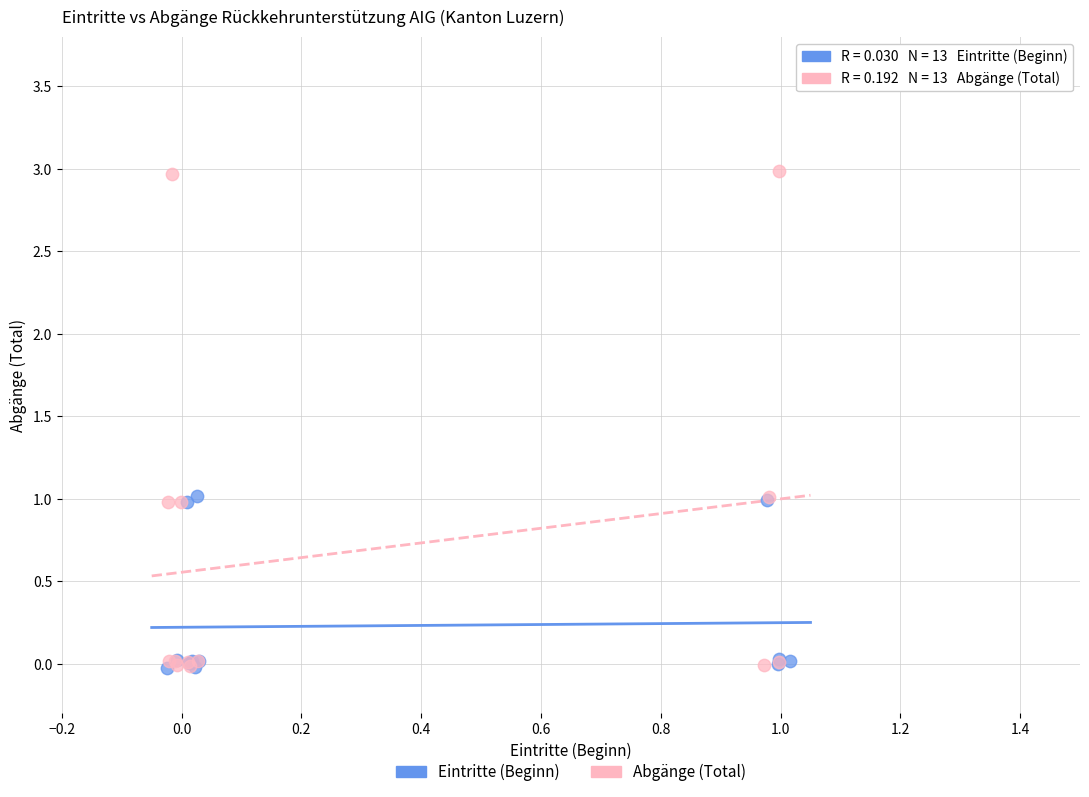

Which series has the largest Y range (max minus min)?

Abgänge (Total)